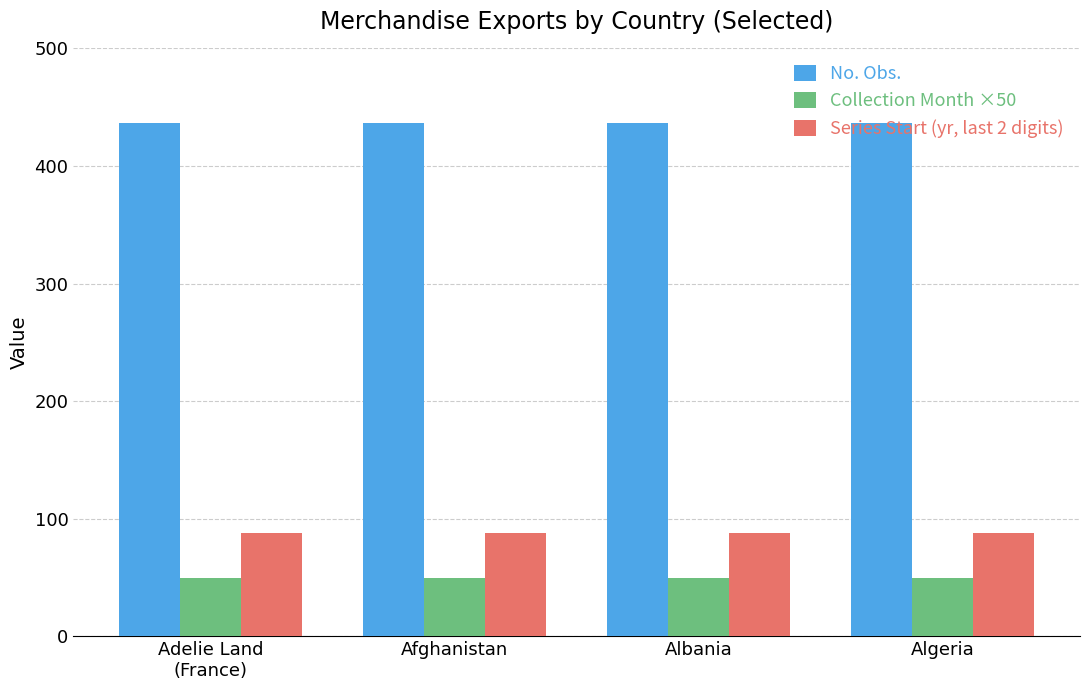

What is the sum of the No. Obs. values at Algeria and Adelie Land
(France)?

874